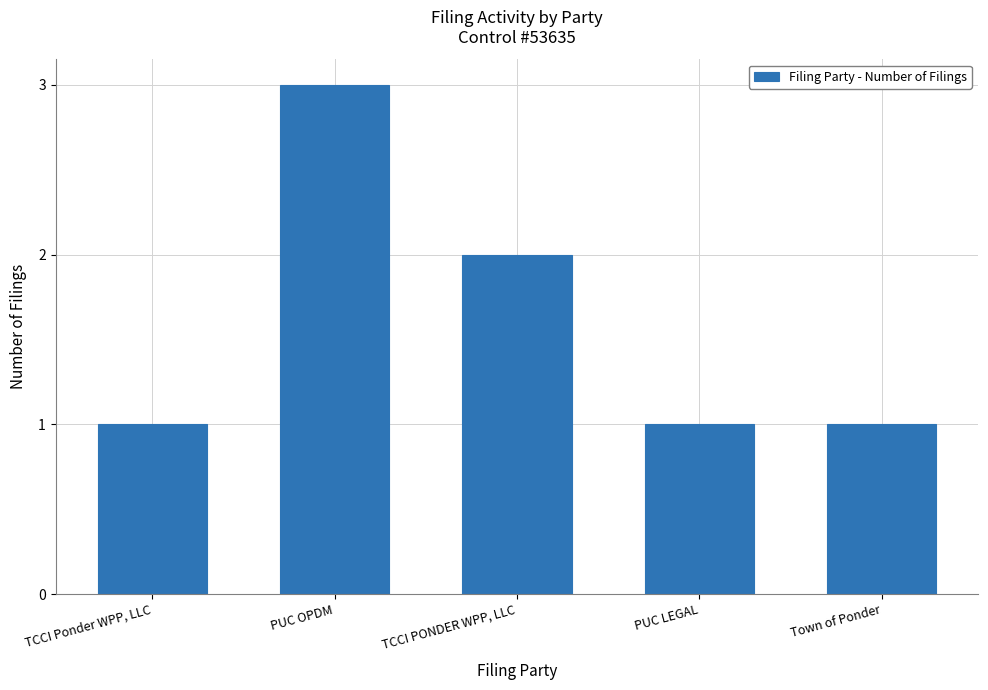

Which category has the highest value across all series?

PUC OPDM